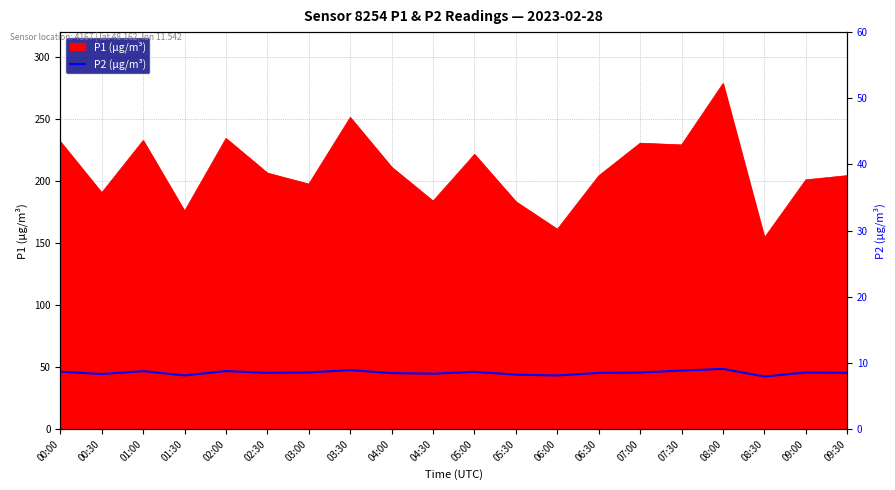

The chart shows a value of 19.1 at 02:00. True or false?

False